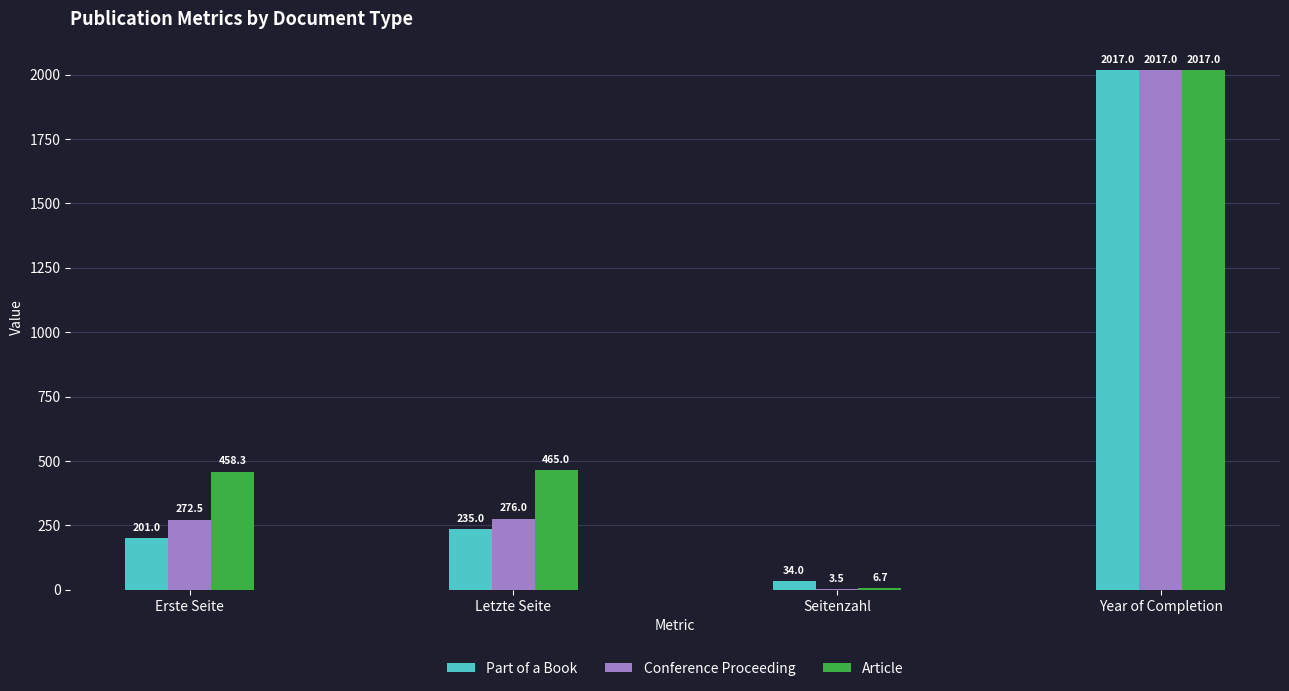

How many groups of bars are there?

4